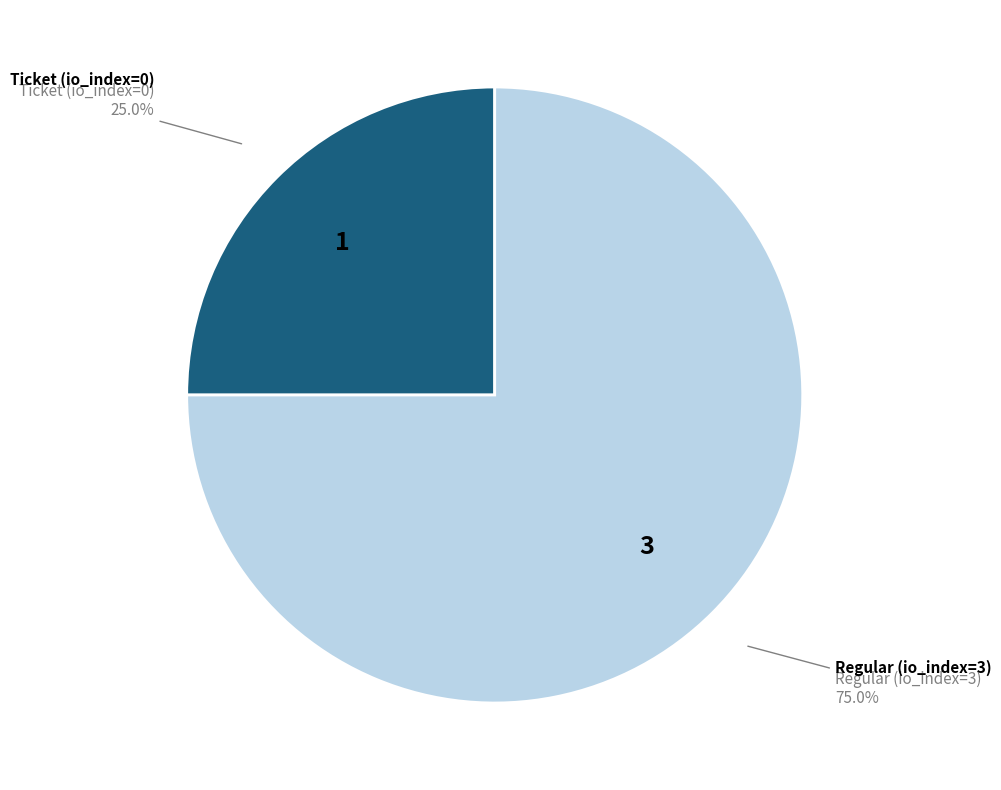

To the nearest percent, what portion does Ticket (io_index=0) represent?

25%